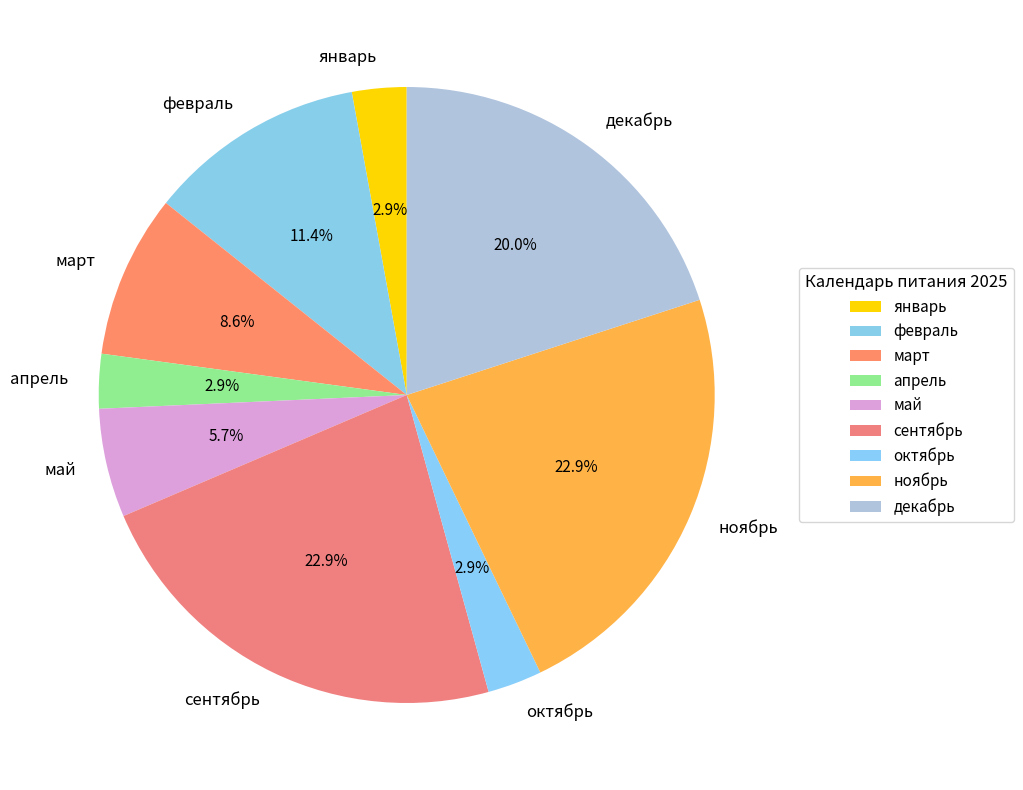

Is the sum of октябрь and сентябрь greater than half?

No